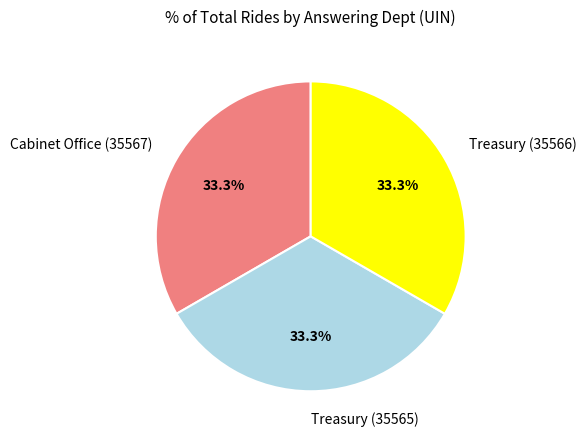

Approximately how many times larger is the value at Treasury (35566) compared to Cabinet Office (35567)?

1.0